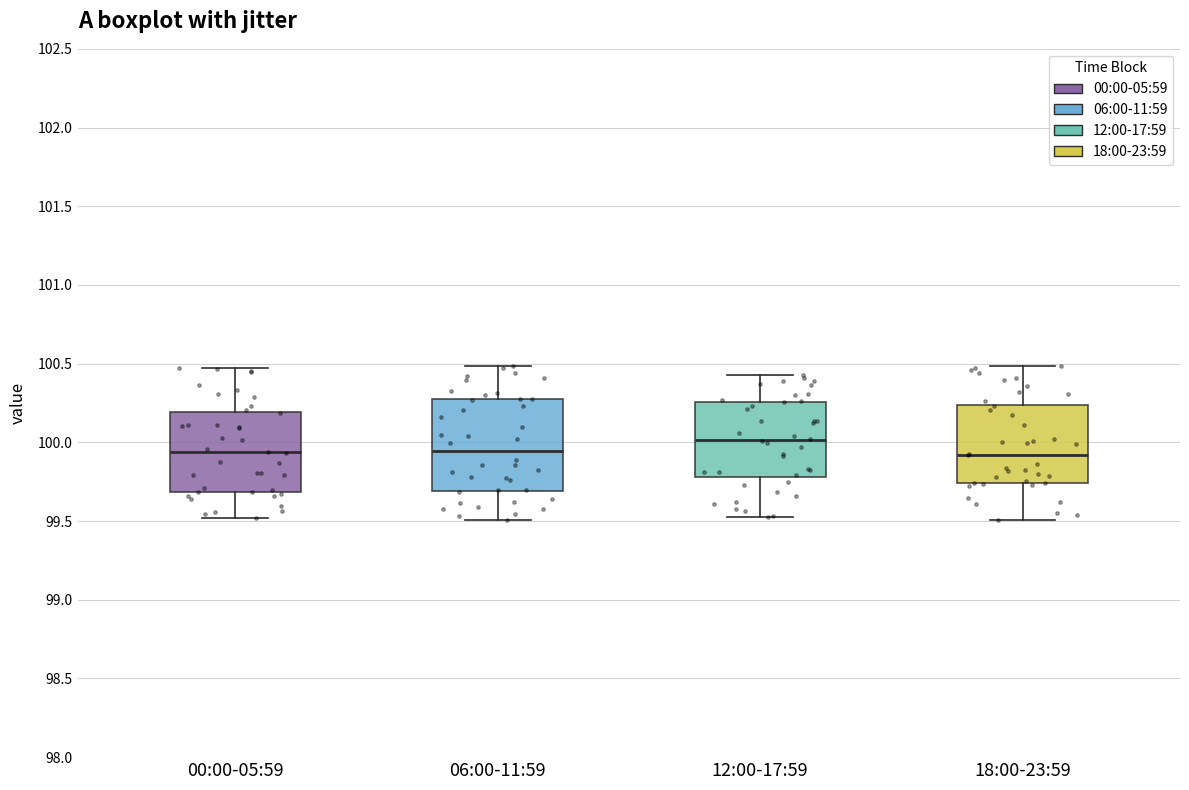

Comparing the boxes themselves (not the whiskers), which one is the tallest?

06:00-11:59